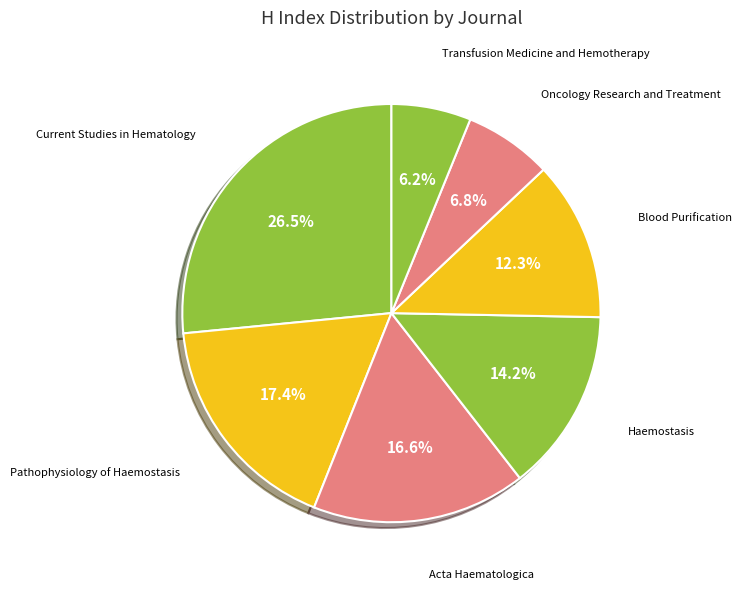

Count the number of slices in the pie.

7